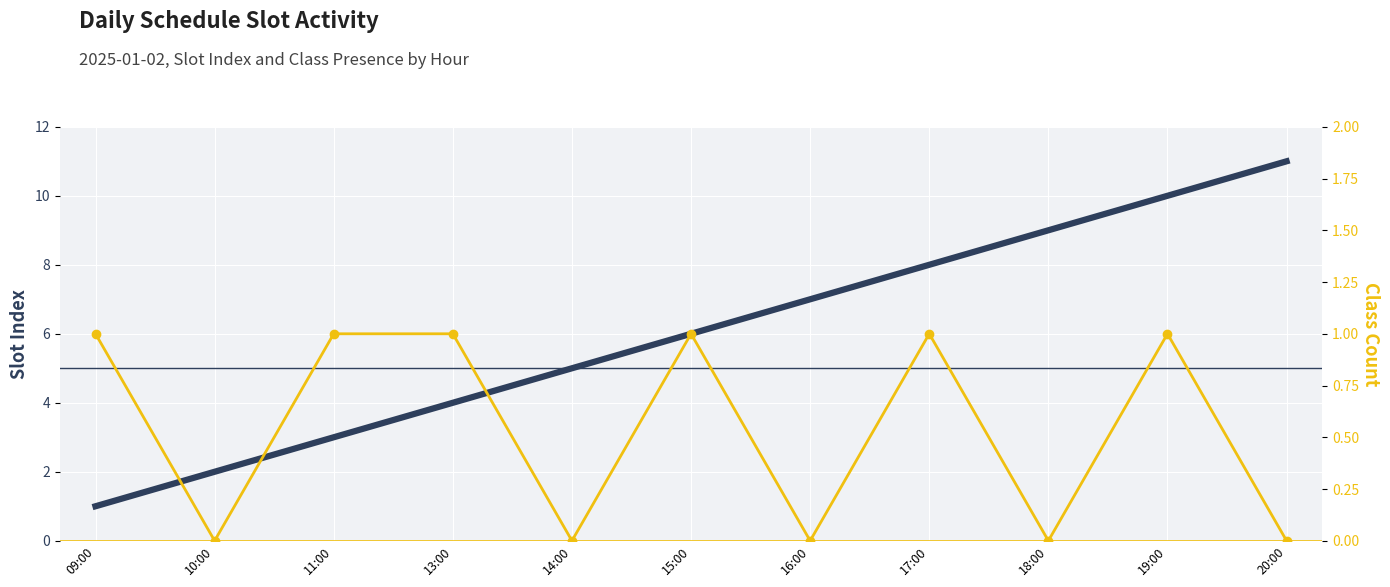

At 09:00, list the series in order from smallest to largest.

Slot Index, Class Count